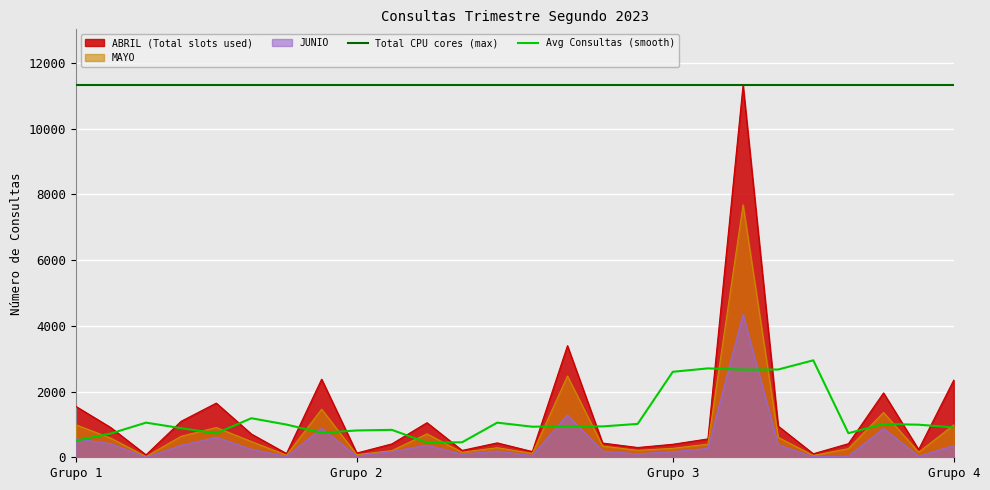

What is the highest value of the MAYO series?

7686.0